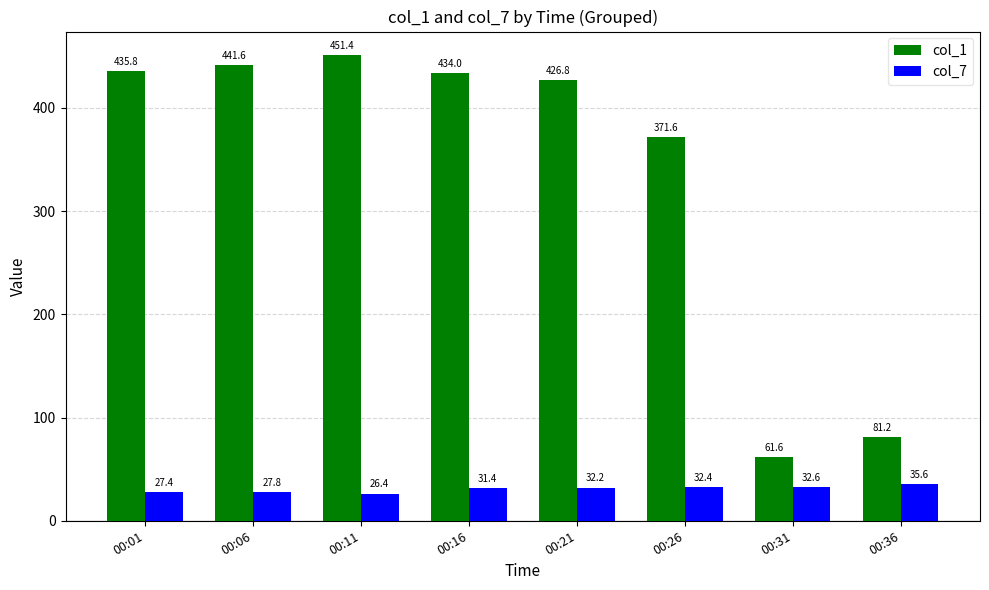

Rank the categories by col_7 value from lowest to highest.

00:11, 00:01, 00:06, 00:16, 00:21, 00:26, 00:31, 00:36